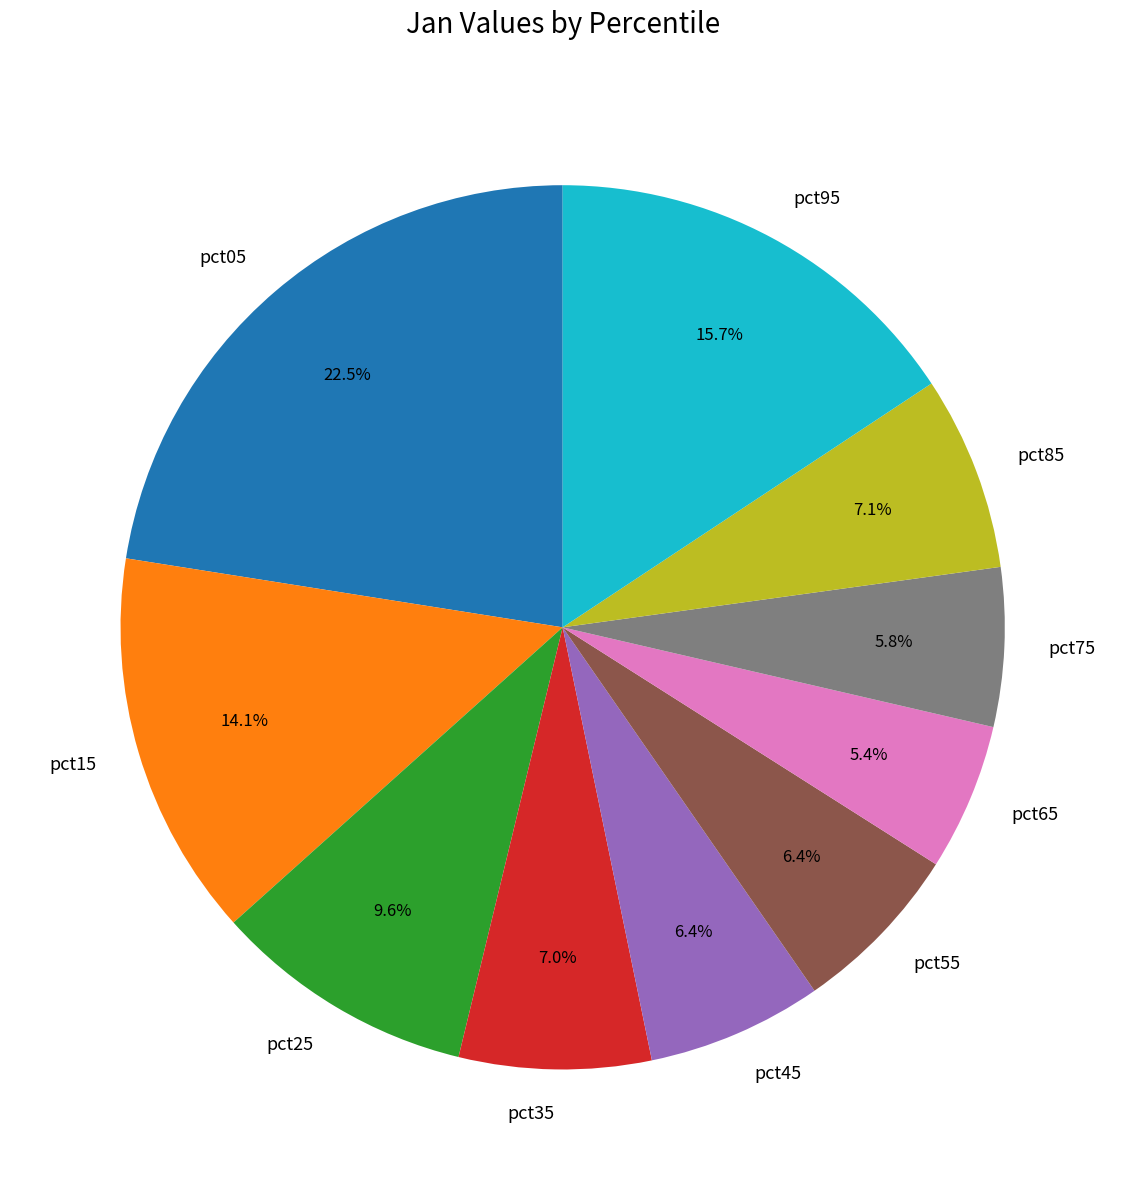

What is the largest slice in the pie chart?

pct05